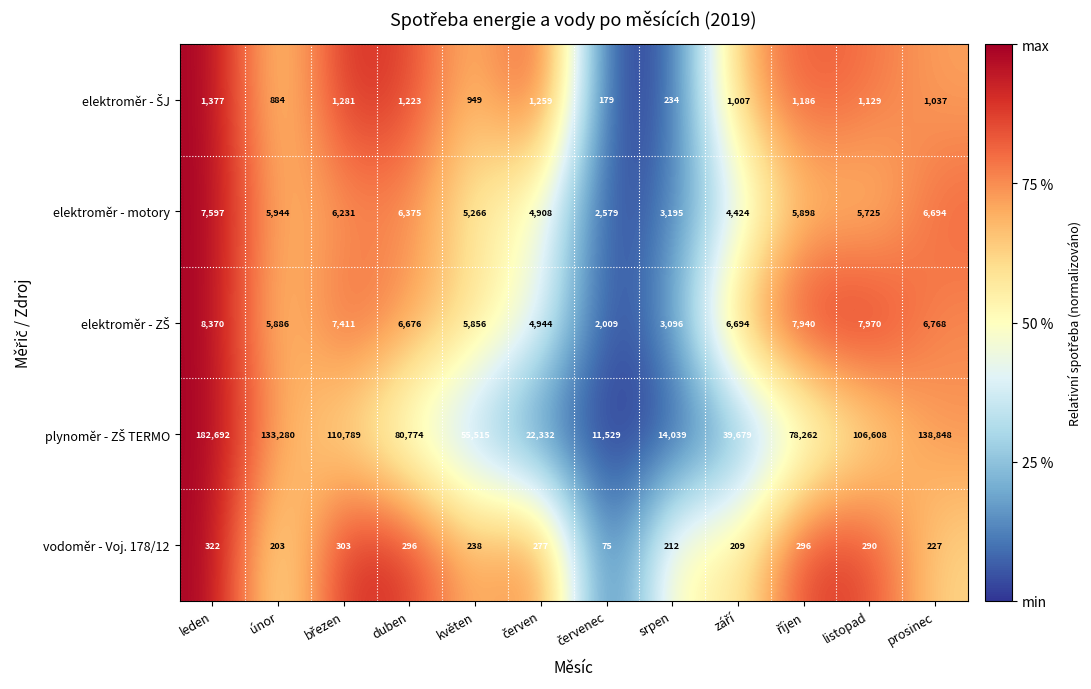

What is the difference between the maximum and minimum values in the vodoměr - Voj. 178/12 series?

247